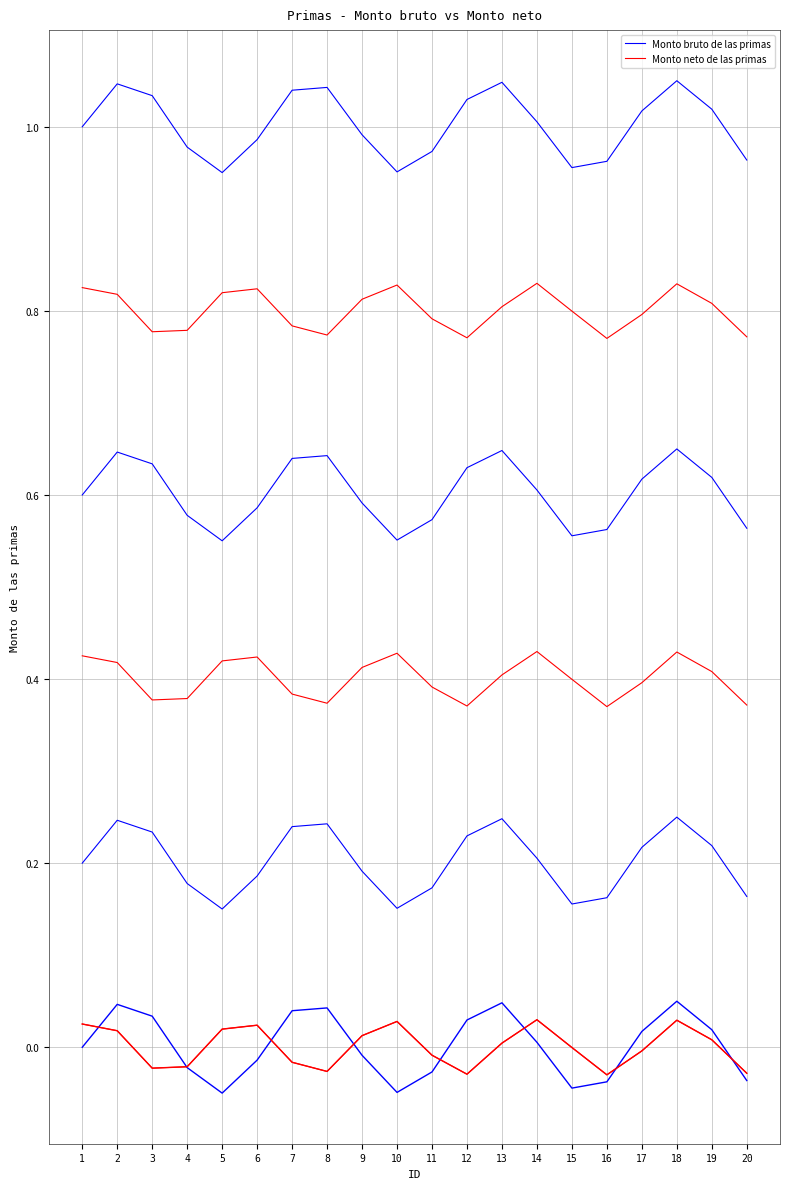

How many intersections are there between Monto bruto de las primas and Monto neto de las primas?

8